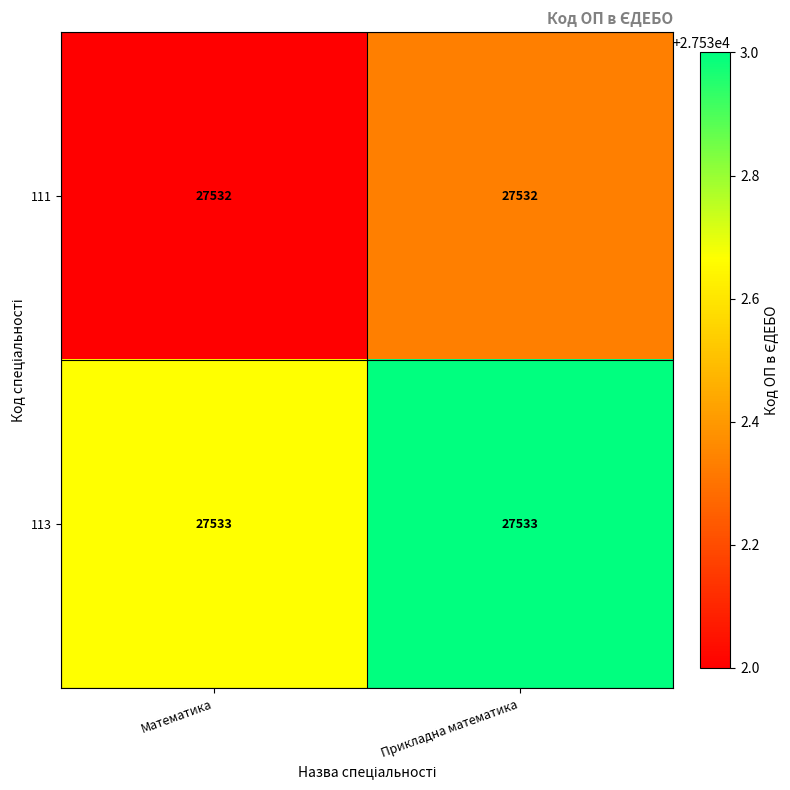

Is it true that 111 equals 27532 at Математика?

True